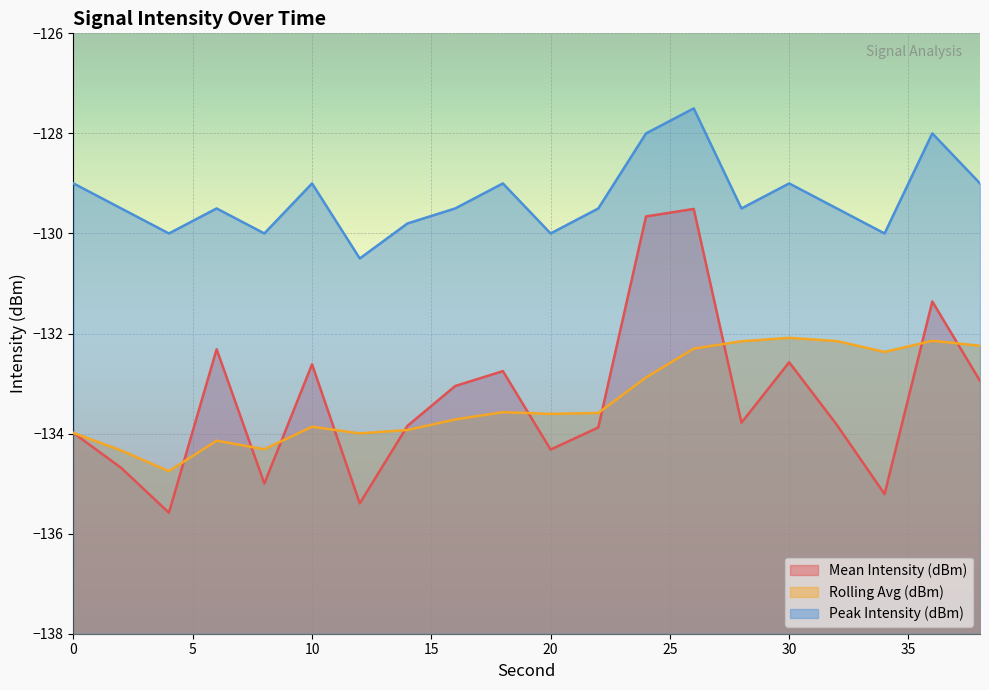

Does the chart display data point markers on the line(s)?

No